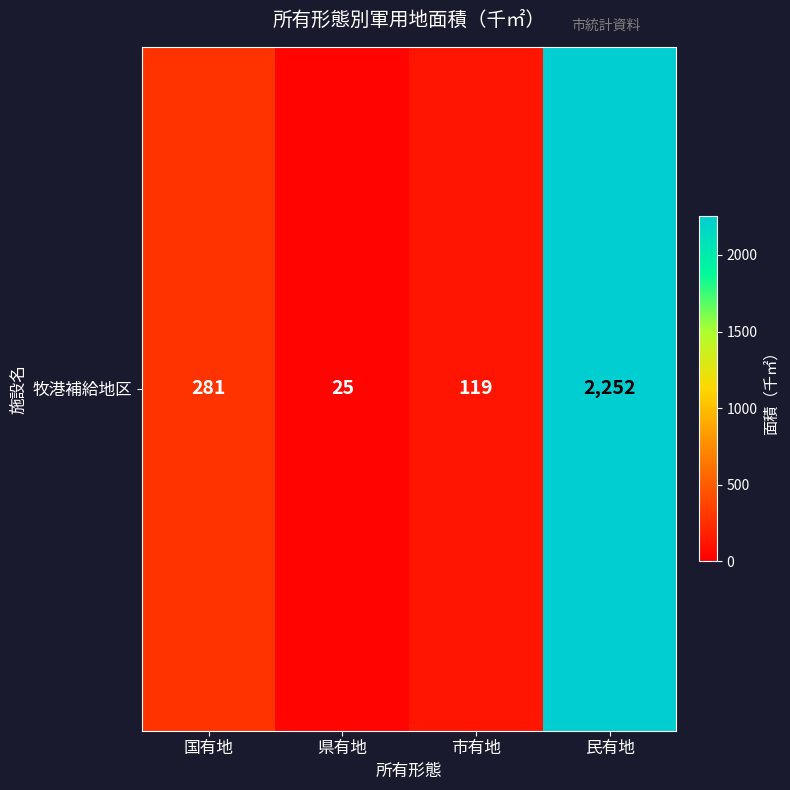

How many values are below 281?

2